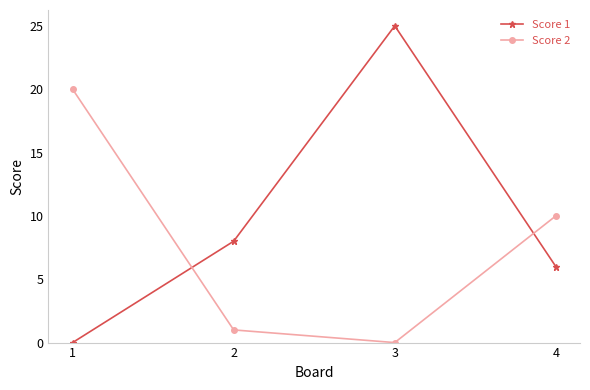

What is the value of the Score 2 point at the 4th from the left?

10